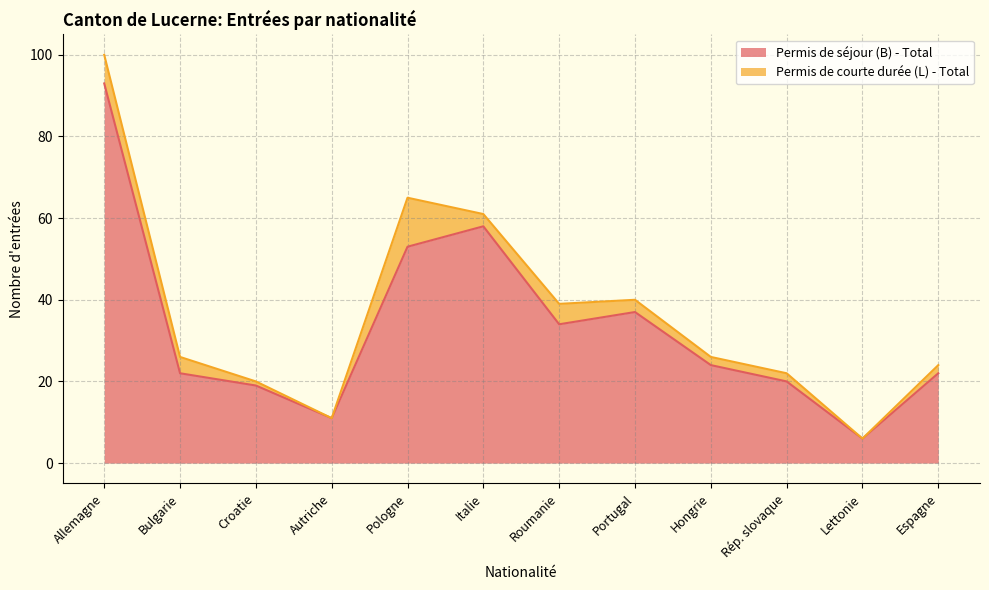

Does the chart have visible grid lines?

Yes